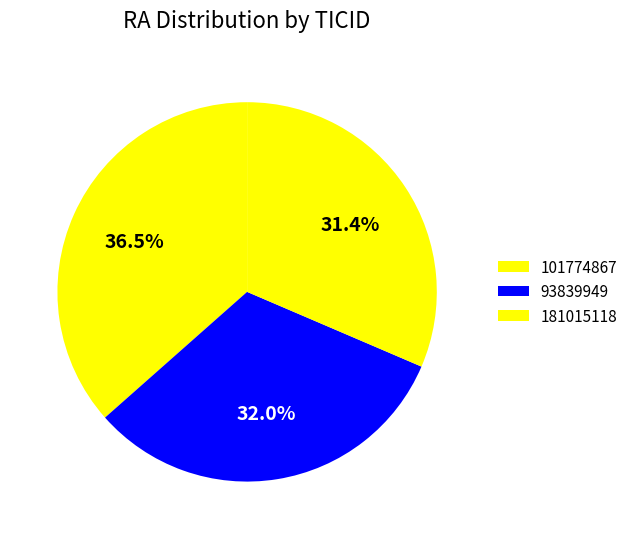

How many slices are in this pie chart?

3